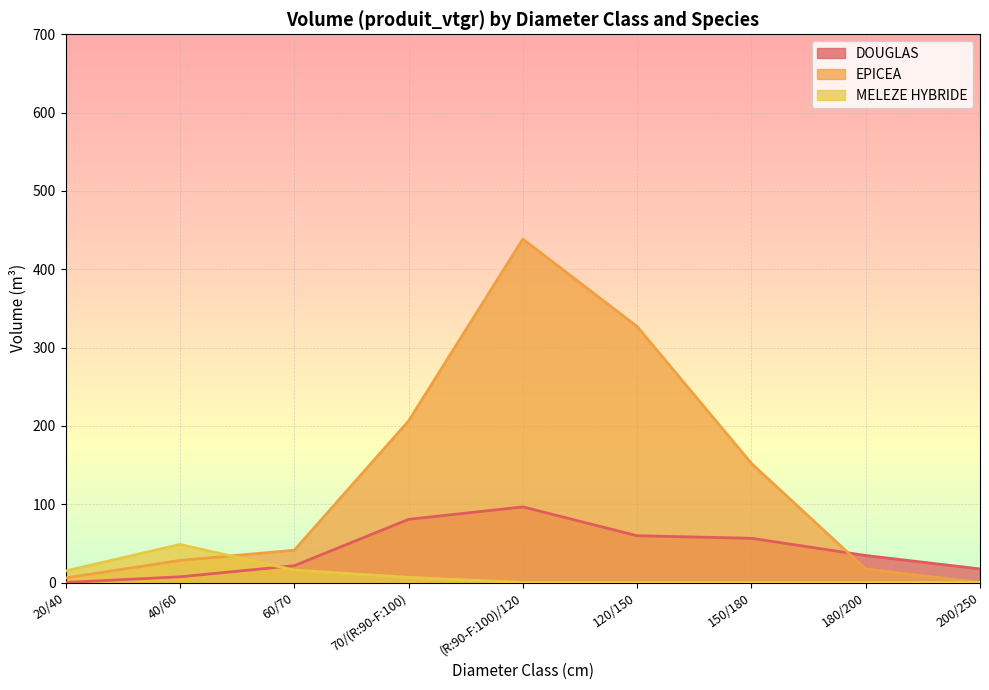

Is the value of DOUGLAS at 200/250 greater than the value of EPICEA at 40/60?

No